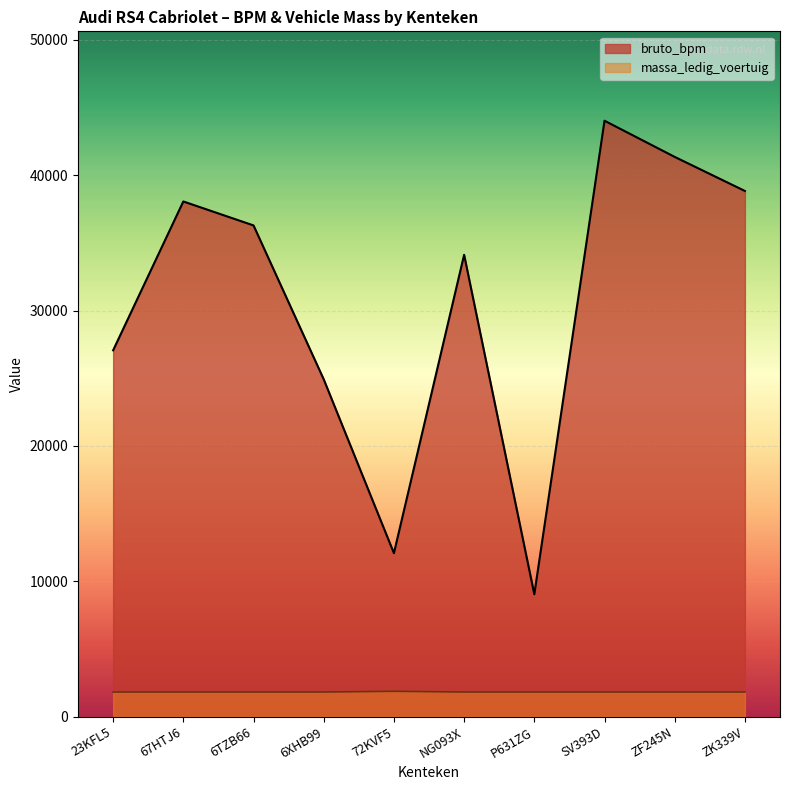

What is the label of the 7th point from the right?

6XHB99